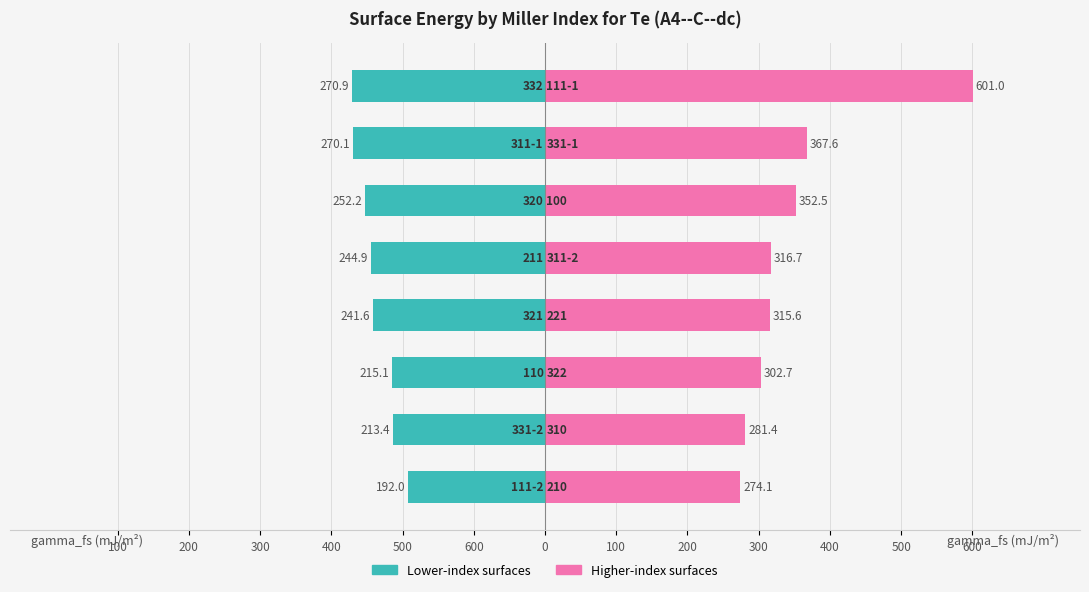

Which series has the largest total across all categories?

Higher-index surfaces